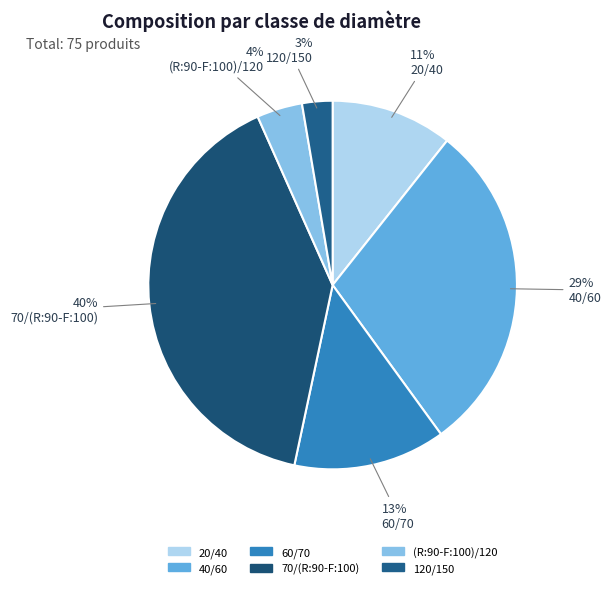

Rank the categories by value from highest to lowest.

70/(R:90-F:100), 40/60, 60/70, 20/40, (R:90-F:100)/120, 120/150